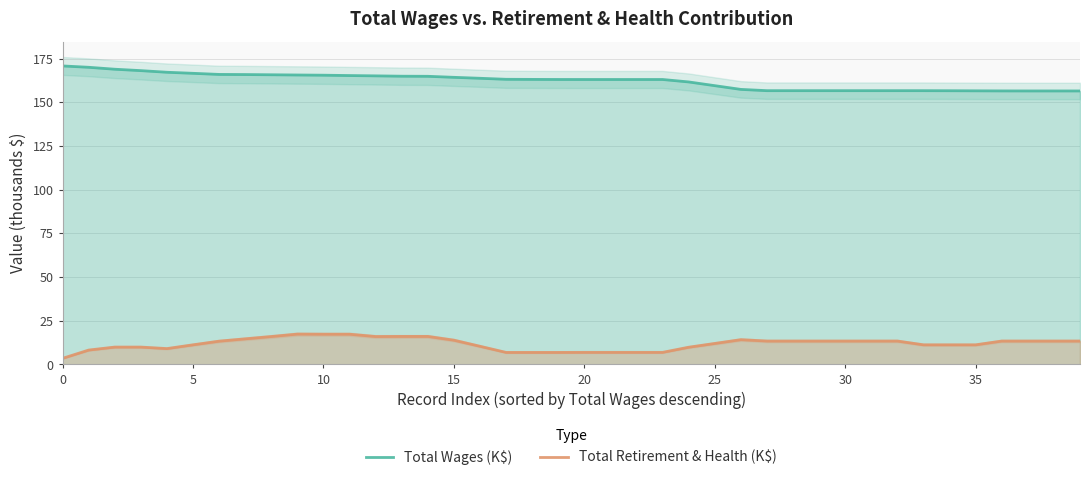

At which label does Total Wages (K$) reach its minimum?

39